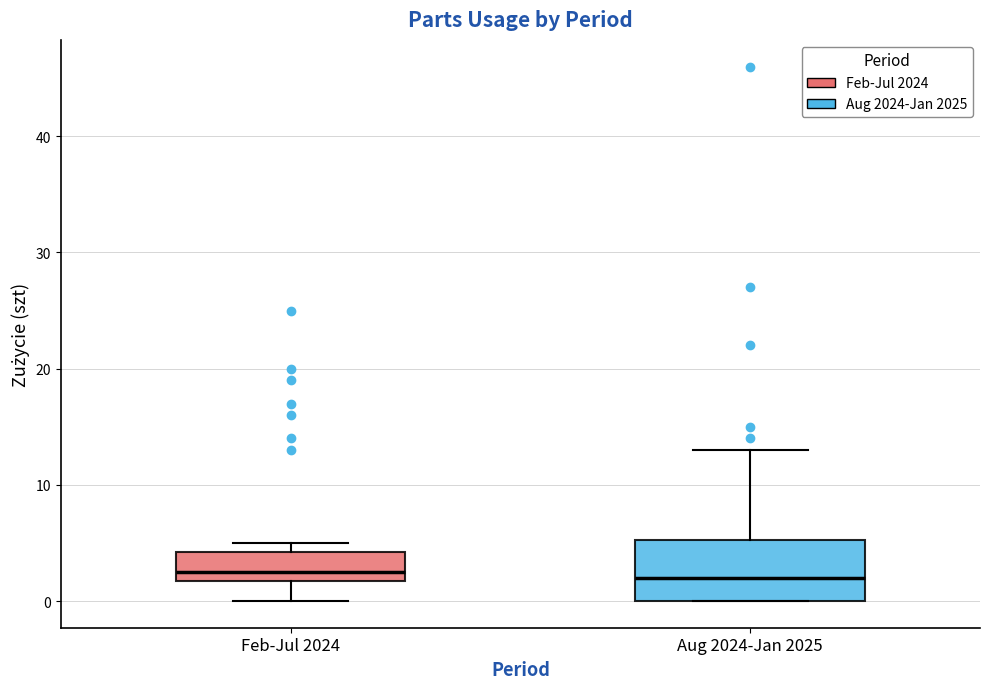

Reading left to right, read every box against the y-axis: the position of its median line, the range the box covers, and the ends of its whiskers. The values are not printed on the chart, so give them approximately, as read against the axis.

Feb-Jul 2024: median 3, box 2 to 4, whiskers 0 to 5
Aug 2024-Jan 2025: median 2, box 0 to 5, whiskers 0 to 13